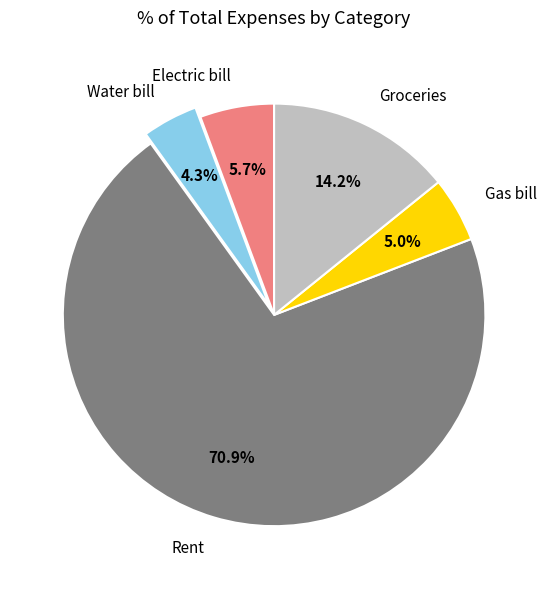

Is it true that Rent is 42% of the pie?

False